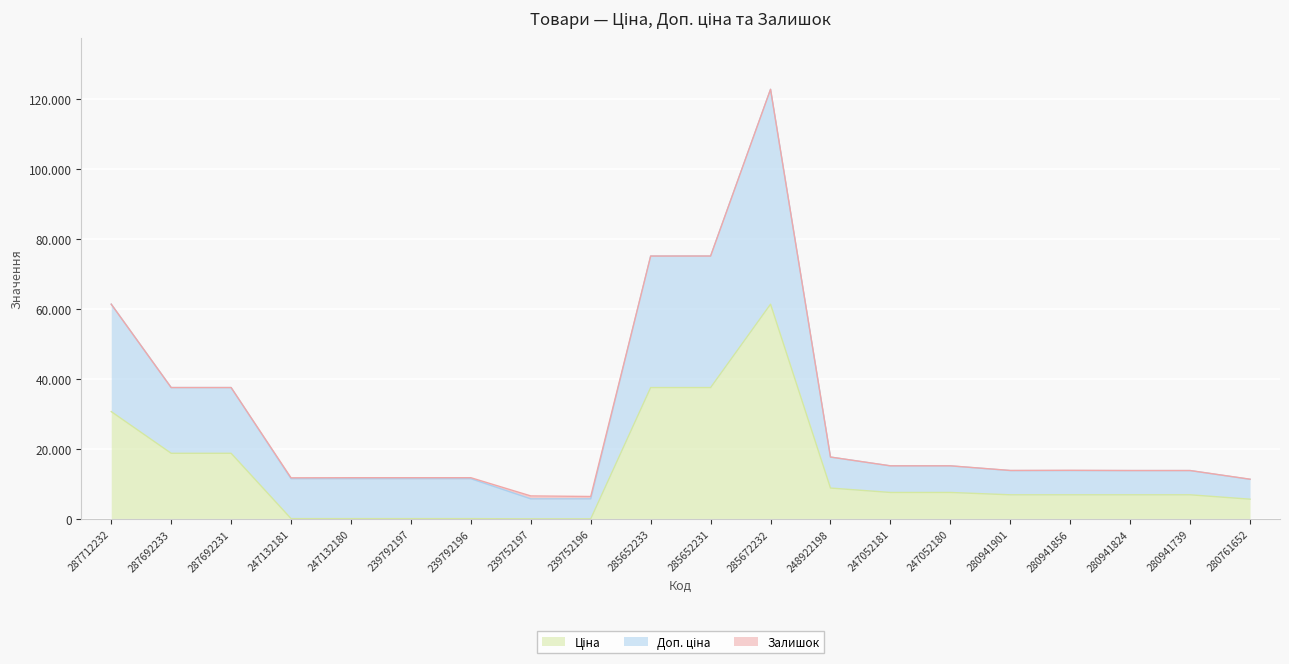

At which category does Ціна reach its first local peak?

285672232